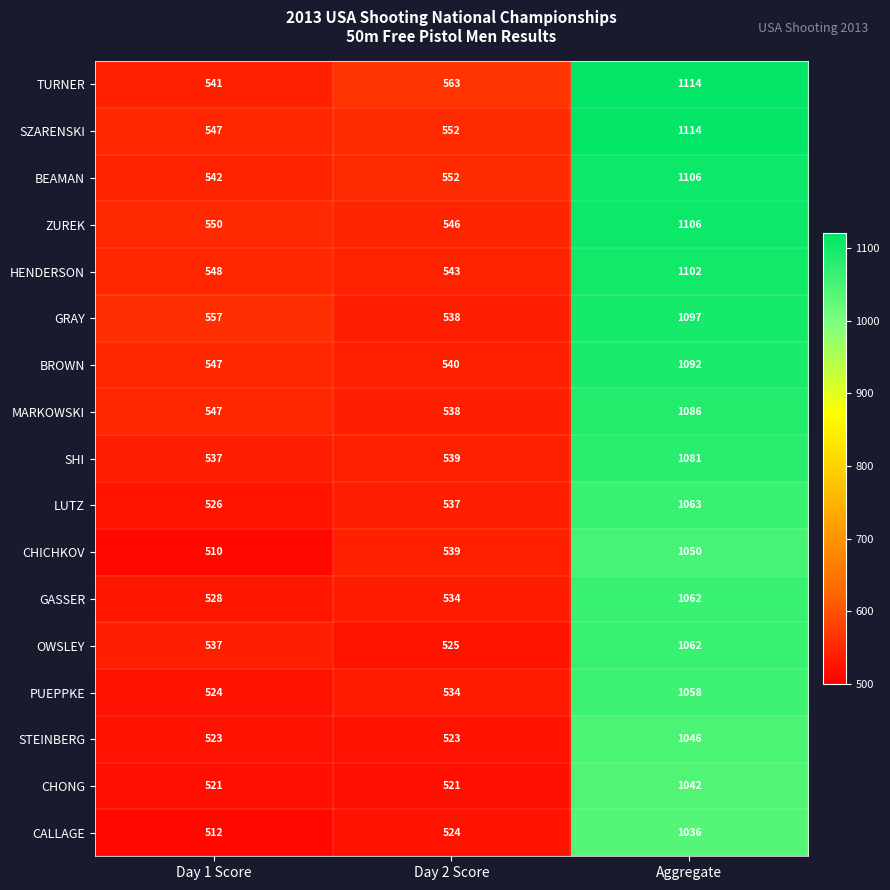

Which category has the highest value in the BEAMAN series?

Aggregate